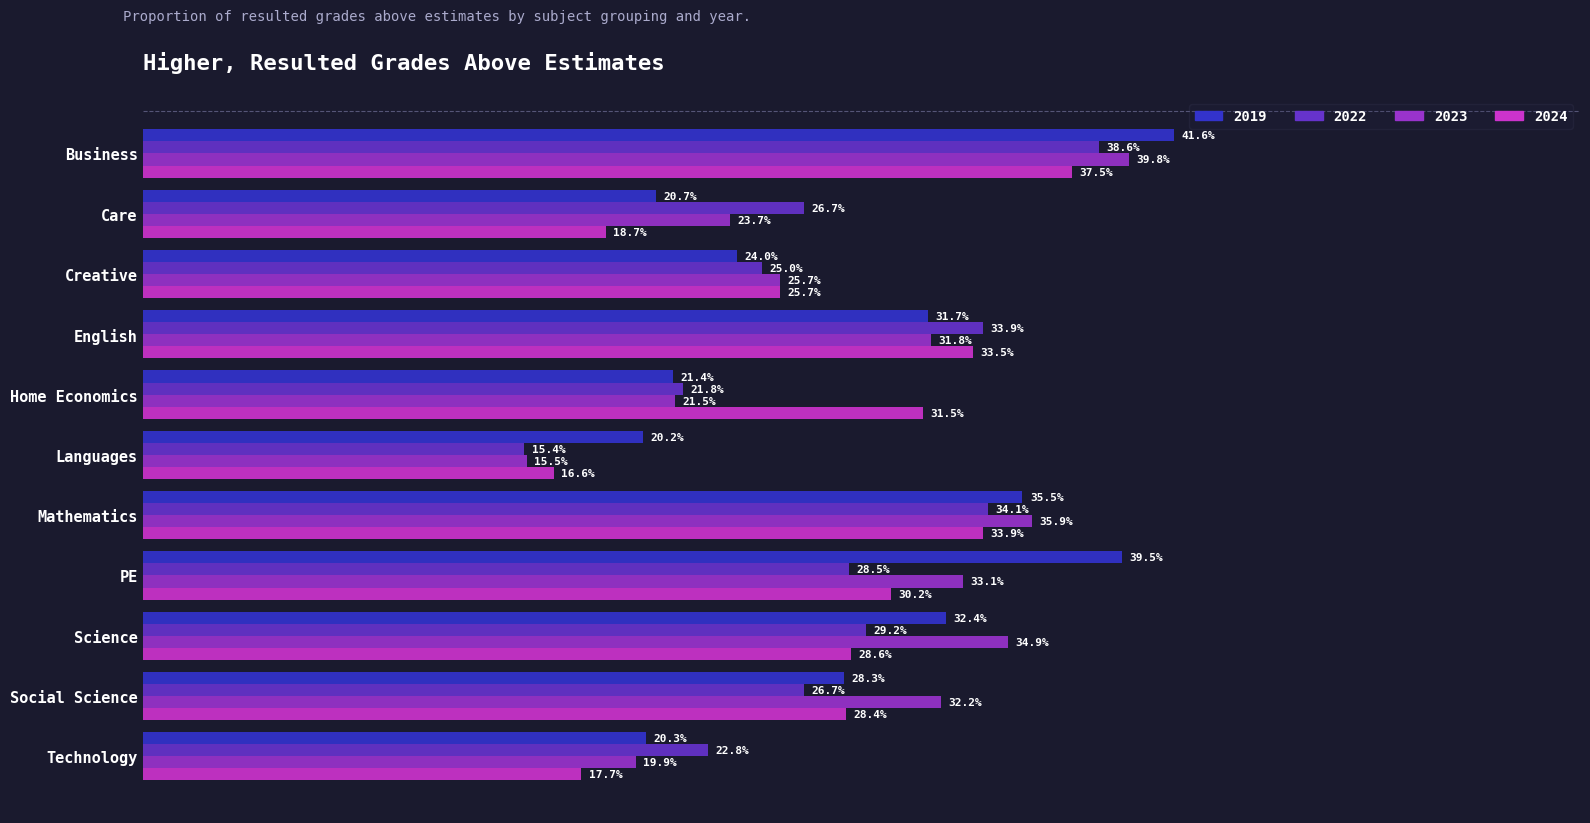

What are all the series names shown in the legend?

2019, 2022, 2023, 2024